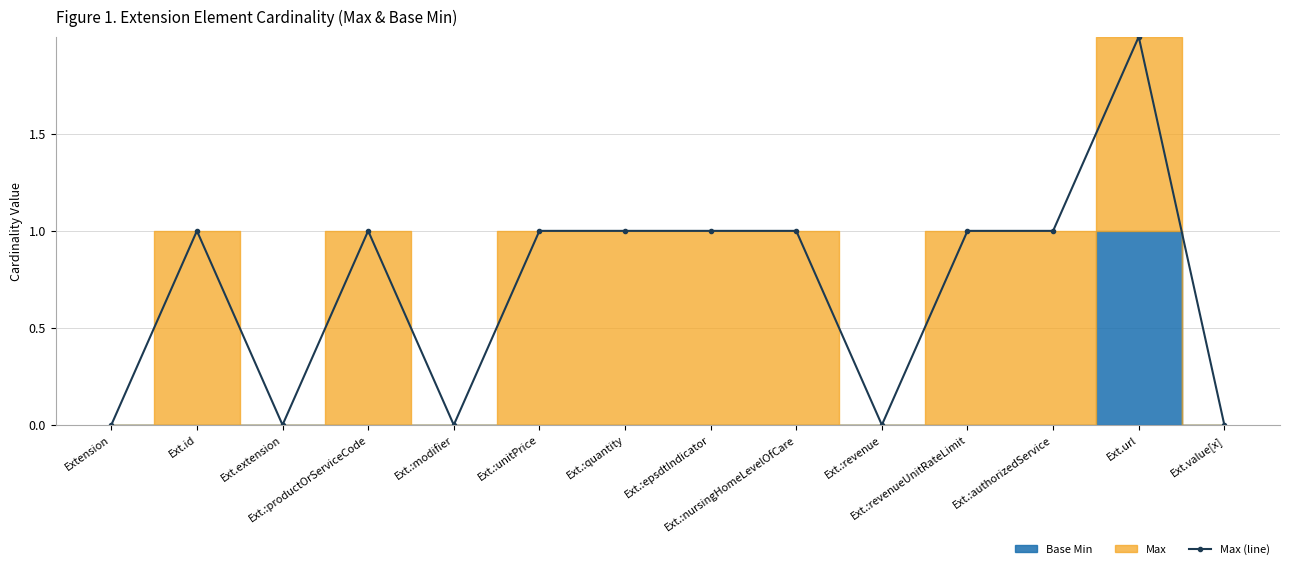

Approximately how many times larger is the value at Ext.:authorizedService compared to Ext.id?

1.0